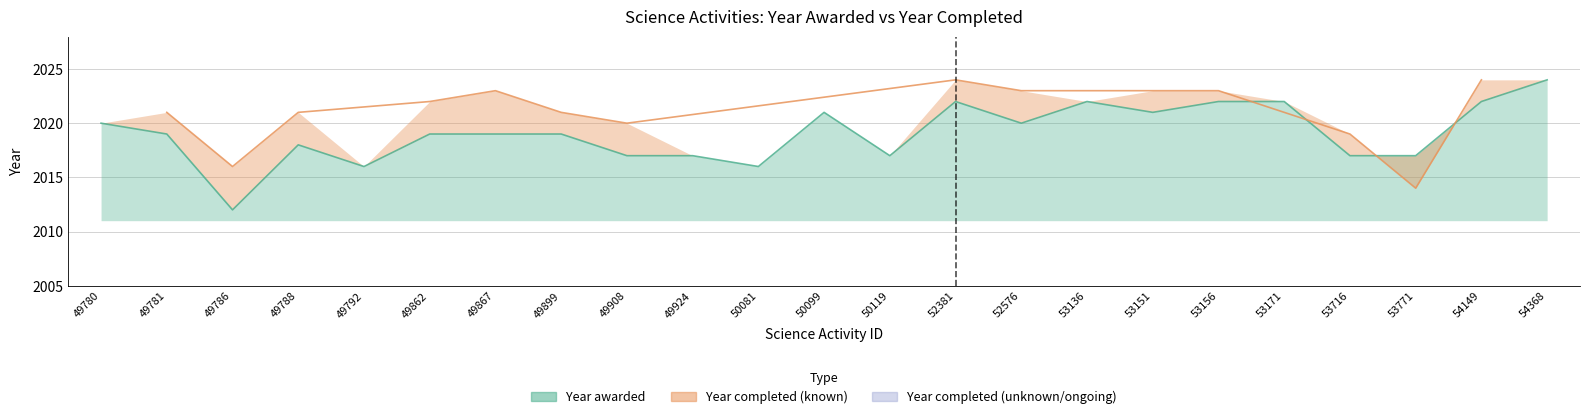

Reading right to left, list all the values displayed in this chart.

54368=2024	54149=2022	53771=2017	53716=2017	53171=2022	53156=2022	53151=2021	53136=2022	52576=2020	52381=2022	50119=2017	50099=2021	50081=2016	49924=2017	49908=2017	49899=2019	49867=2019	49862=2019	49792=2016	49788=2018	49786=2012	49781=2019	49780=2020